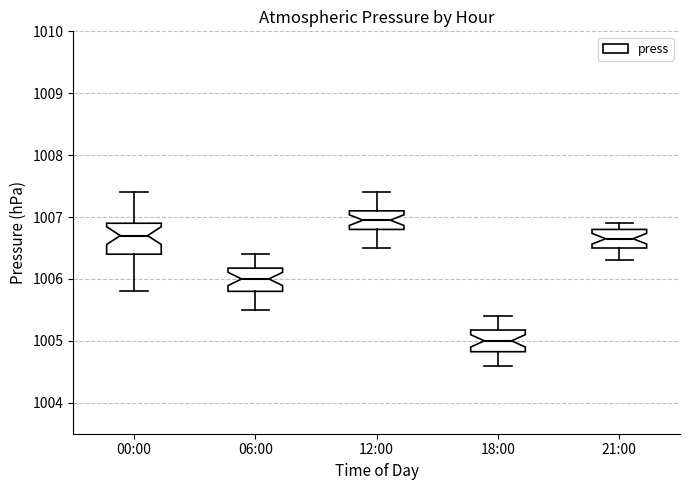

Reading left to right, transcribe this box plot: for each box, give where its median line is, the range the box spans, and where its two whiskers end, as read against the y-axis. The values are not printed on the chart, so give them approximately, as read against the axis.

00:00: median 1006.7, box 1006.4 to 1006.9, whiskers 1005.8 to 1007.4
06:00: median 1006.0, box 1005.8 to 1006.2, whiskers 1005.5 to 1006.4
12:00: median 1007.0, box 1006.8 to 1007.1, whiskers 1006.5 to 1007.4
18:00: median 1005.0, box 1004.8 to 1005.2, whiskers 1004.6 to 1005.4
21:00: median 1006.7, box 1006.5 to 1006.8, whiskers 1006.3 to 1006.9